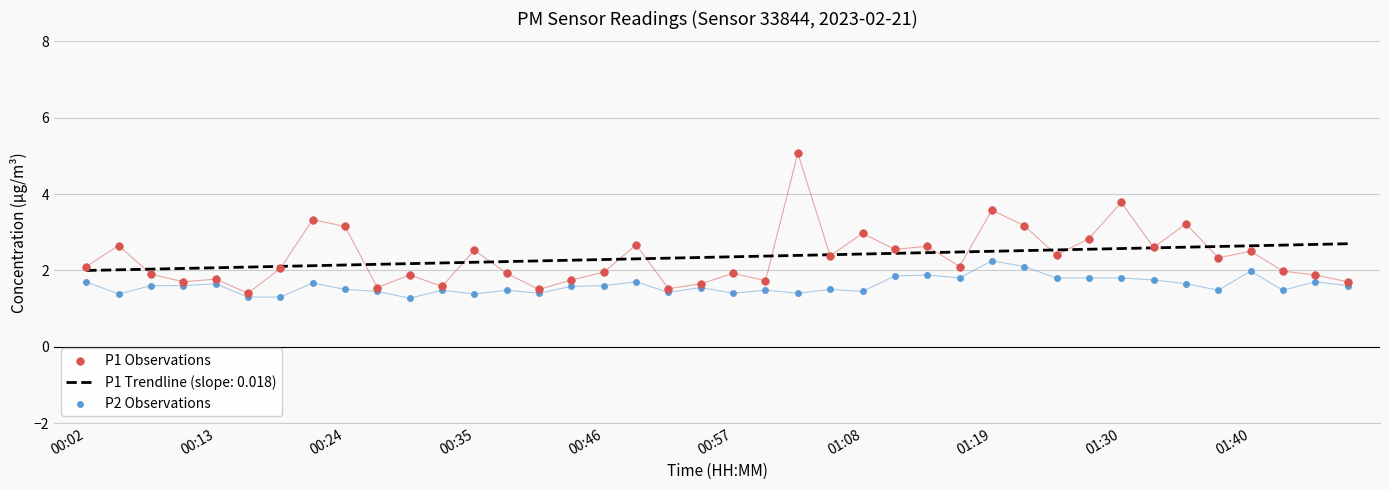

What is the total value across all series at 38?

3.6